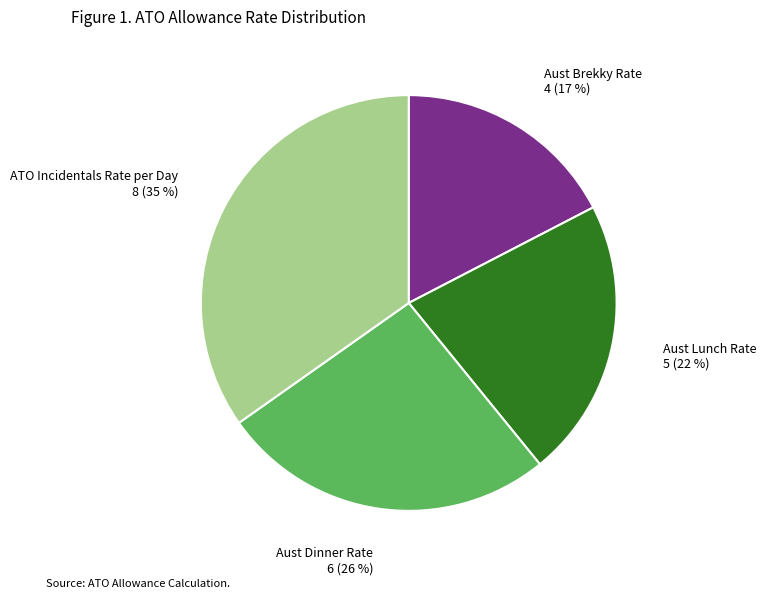

To the nearest percent, what is the average slice percentage?

25%